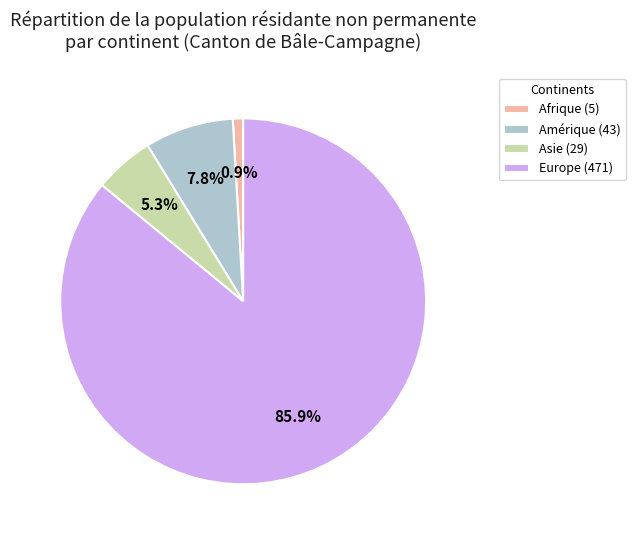

What portion of the pie excludes Asie (29)?

94.7%